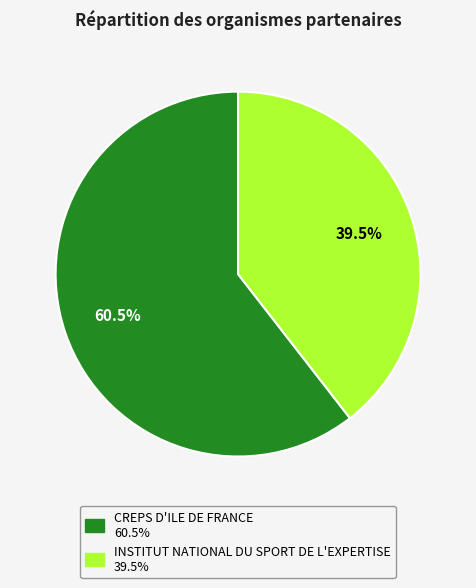

Approximately how many times larger is the value at CREPS D'ILE DE FRANCE compared to INSTITUT NATIONAL DU SPORT DE L'EXPERTISE?

1.5